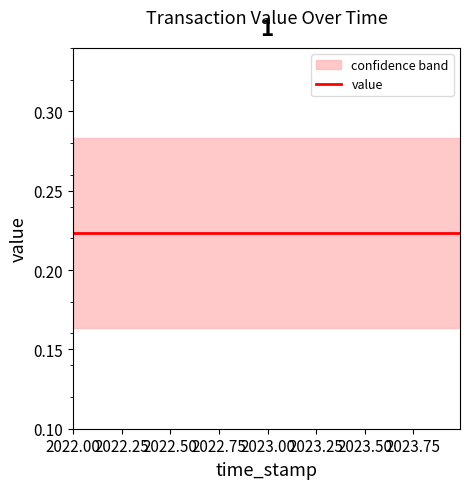

True or false: value has more than 1 points higher than both neighbors.

False